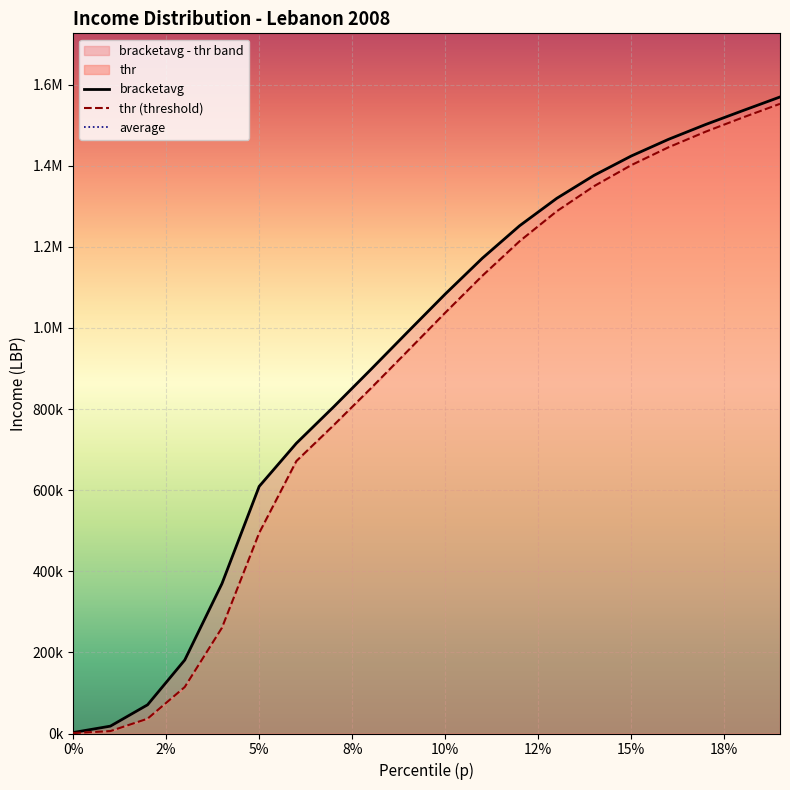

What is the smallest value displayed?

1135.6